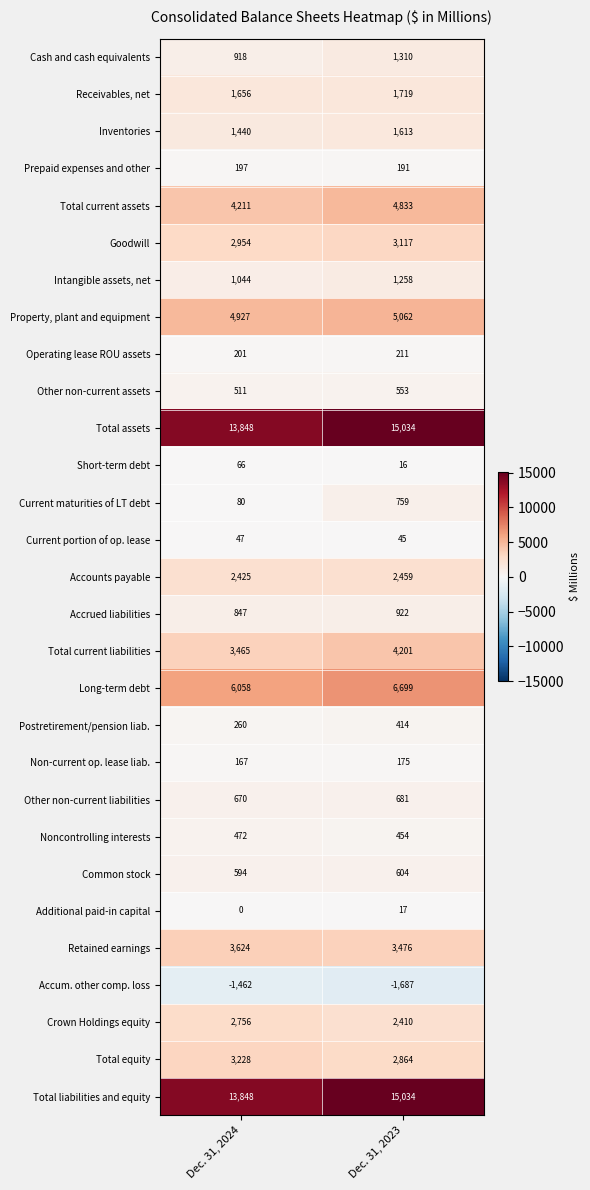

At which category is the sum across all series the highest?

Dec. 31, 2023